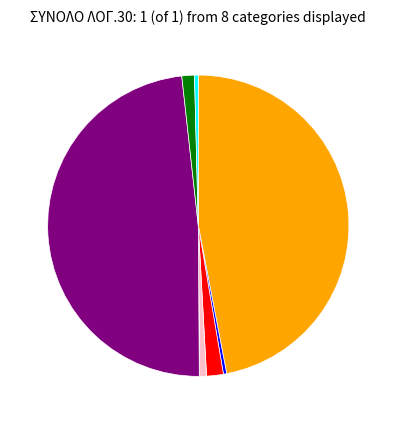

Is there any slice that represents more than half of the pie?

No